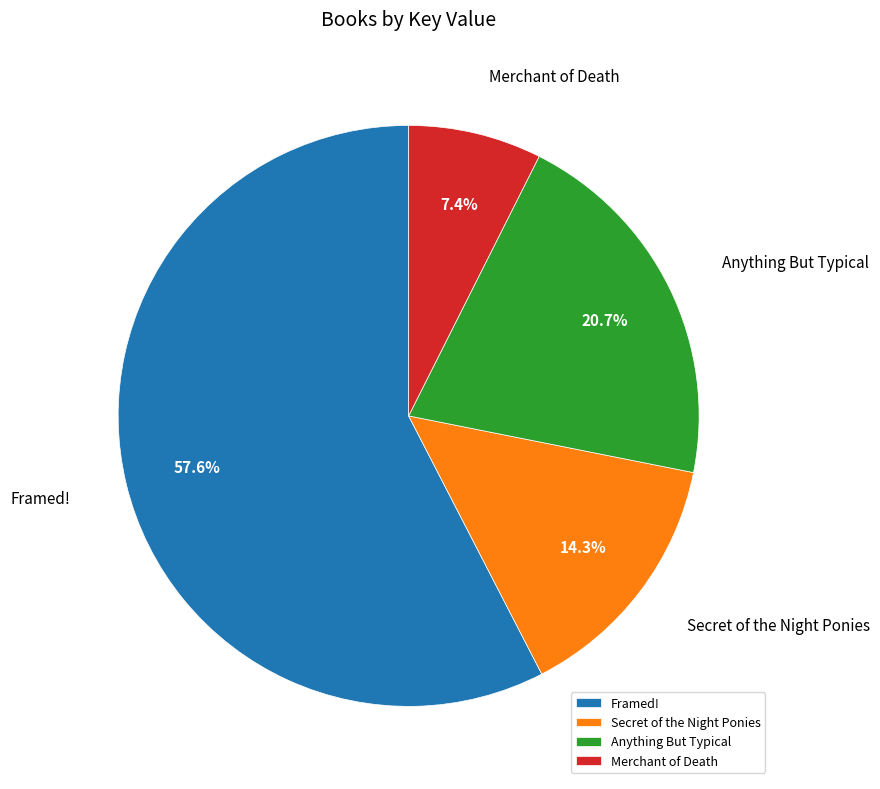

What percentage is the Framed! slice, to the nearest percent?

58%